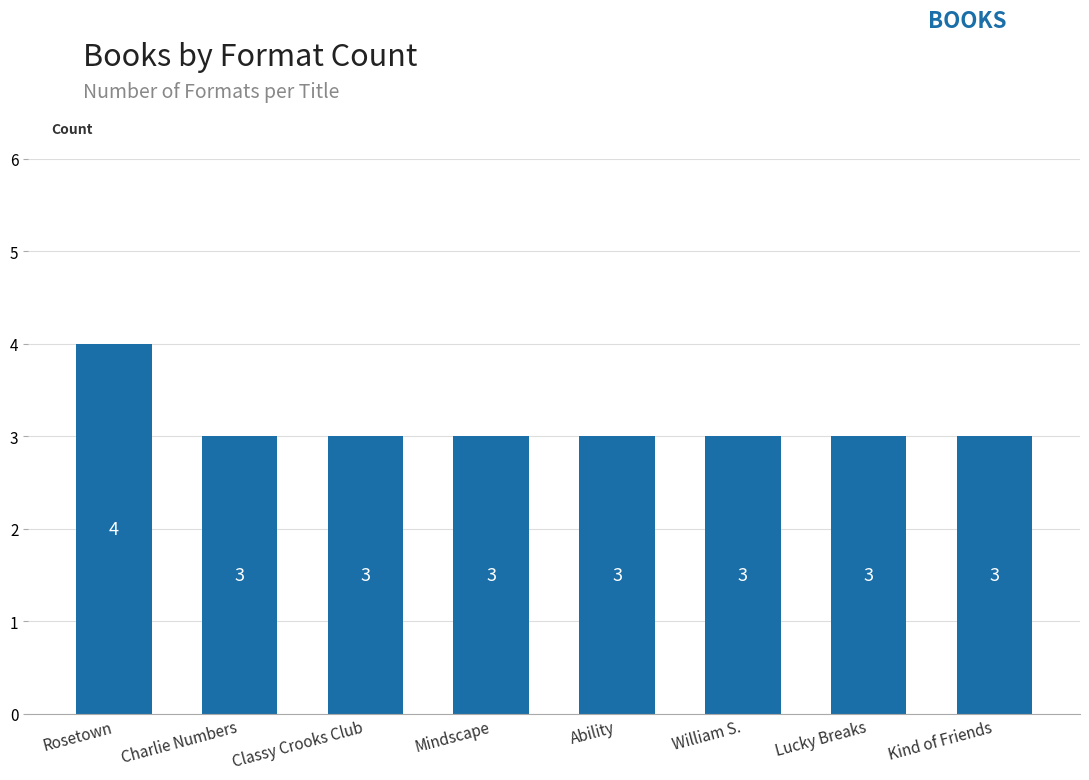

Which category has the highest value across all series?

Rosetown